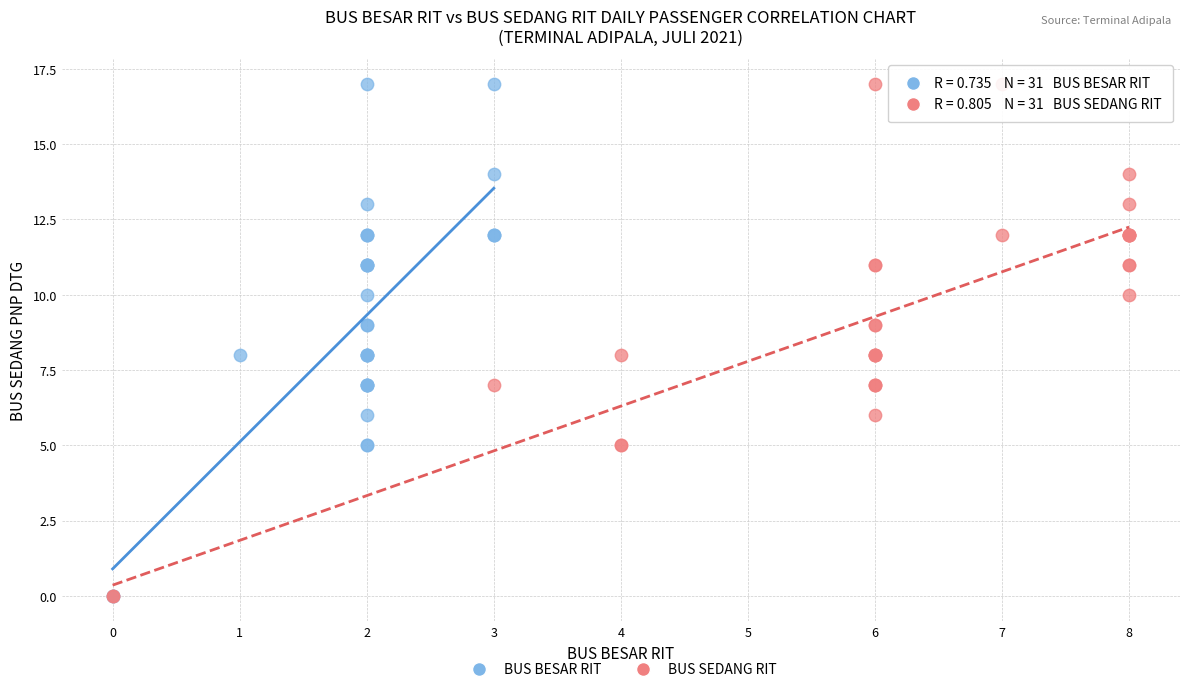

What are all the series names shown in the legend?

BUS BESAR RIT, BUS SEDANG RIT